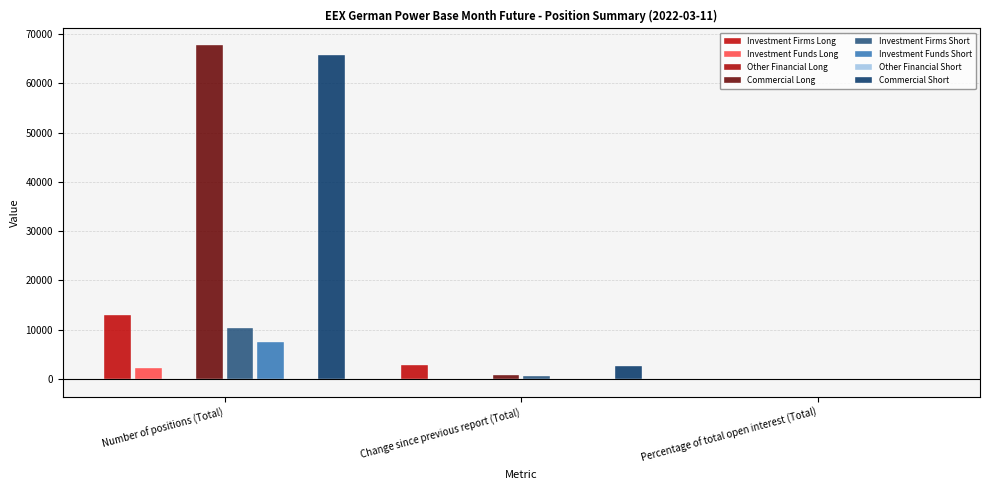

List the series in order of their peak value, lowest first.

Investment Funds Long, Investment Funds Short, Investment Firms Short, Investment Firms Long, Commercial Short, Commercial Long